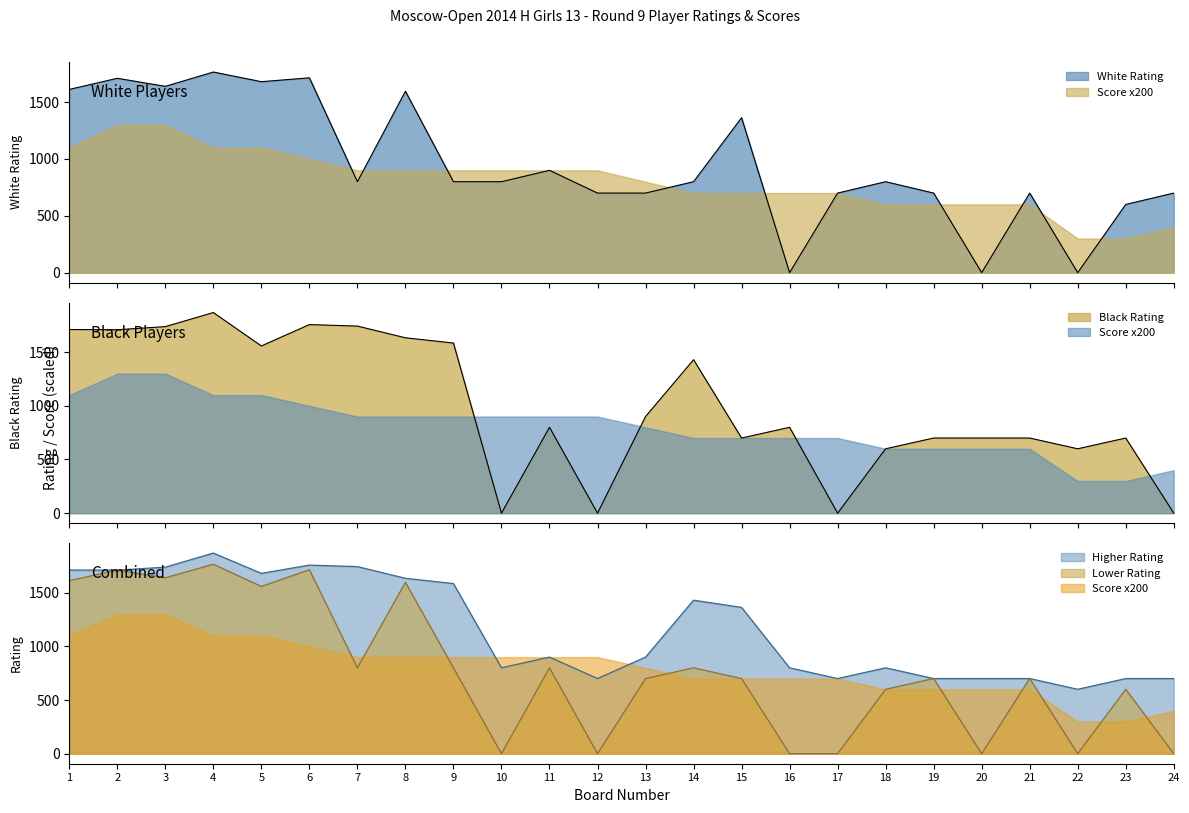

How many data points in White Rating are above 800?

9